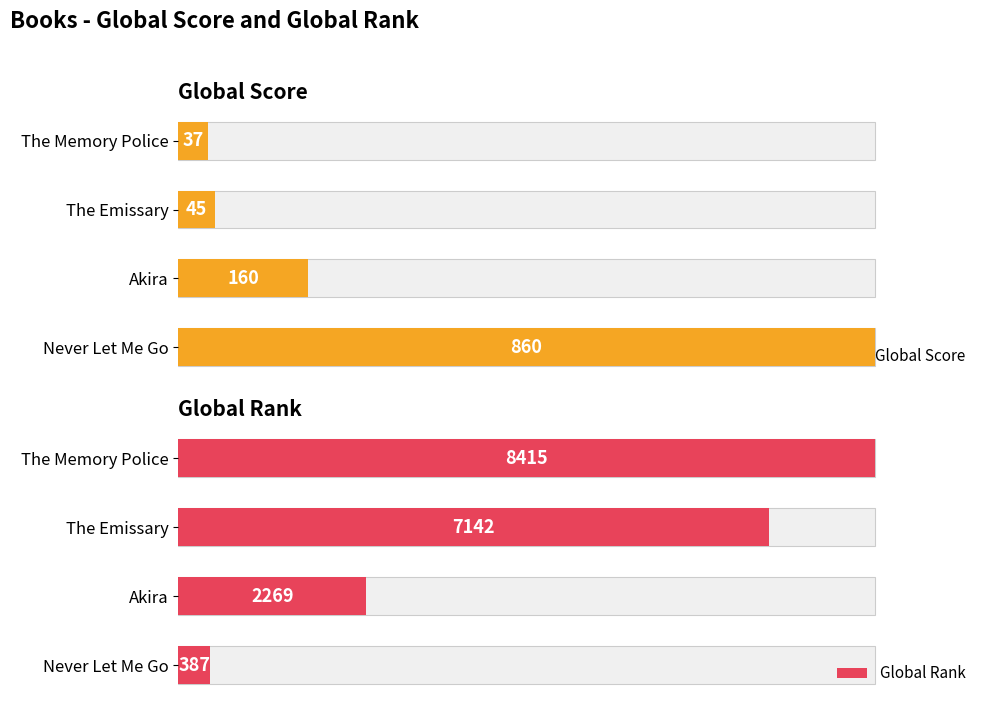

How many data points does each series have?

4